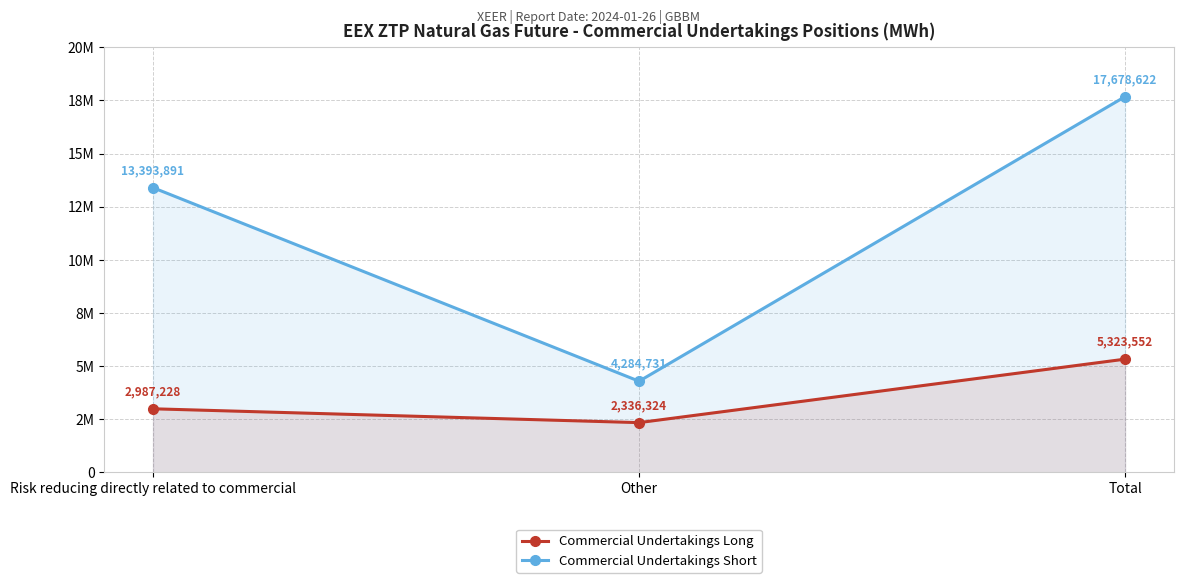

Rank the series at Other from highest to lowest value.

Commercial Undertakings Short, Commercial Undertakings Long